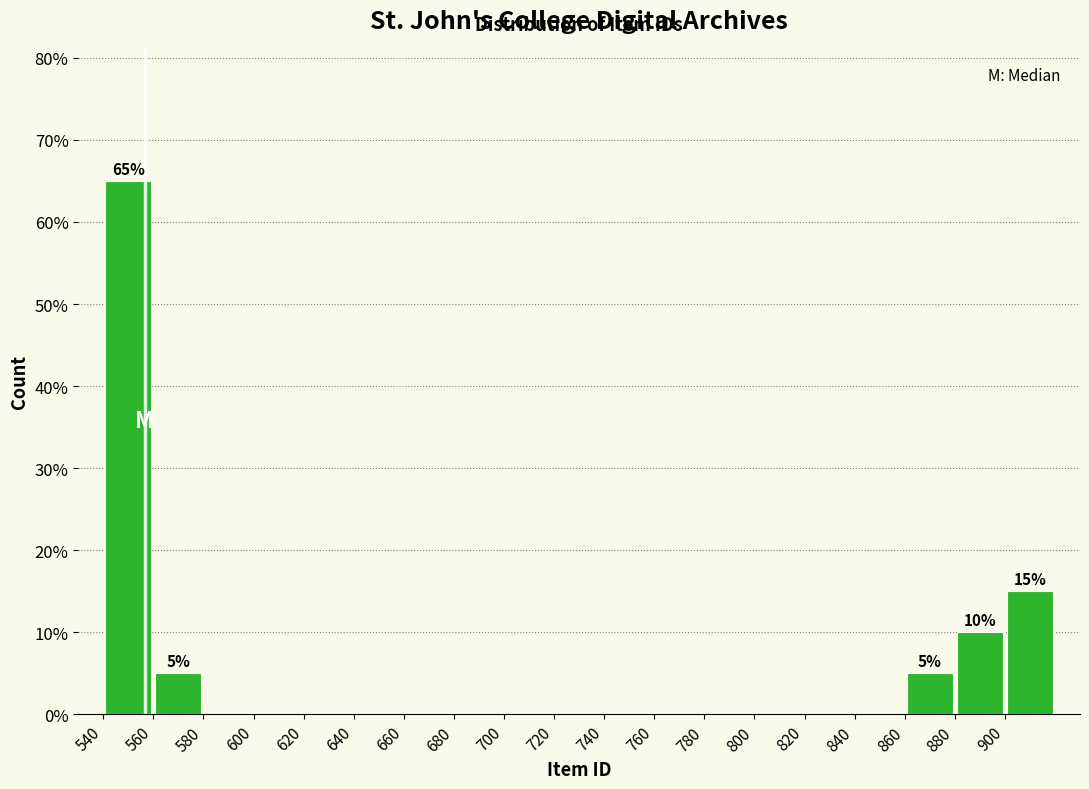

Over which range of the x-axis is the bar tallest?

540 to 560